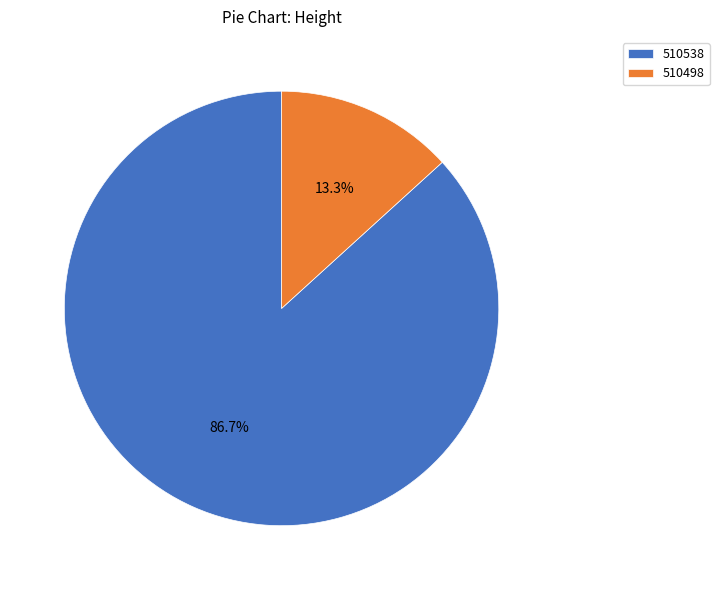

Is the sum of 510538 and 510498 greater than half?

Yes